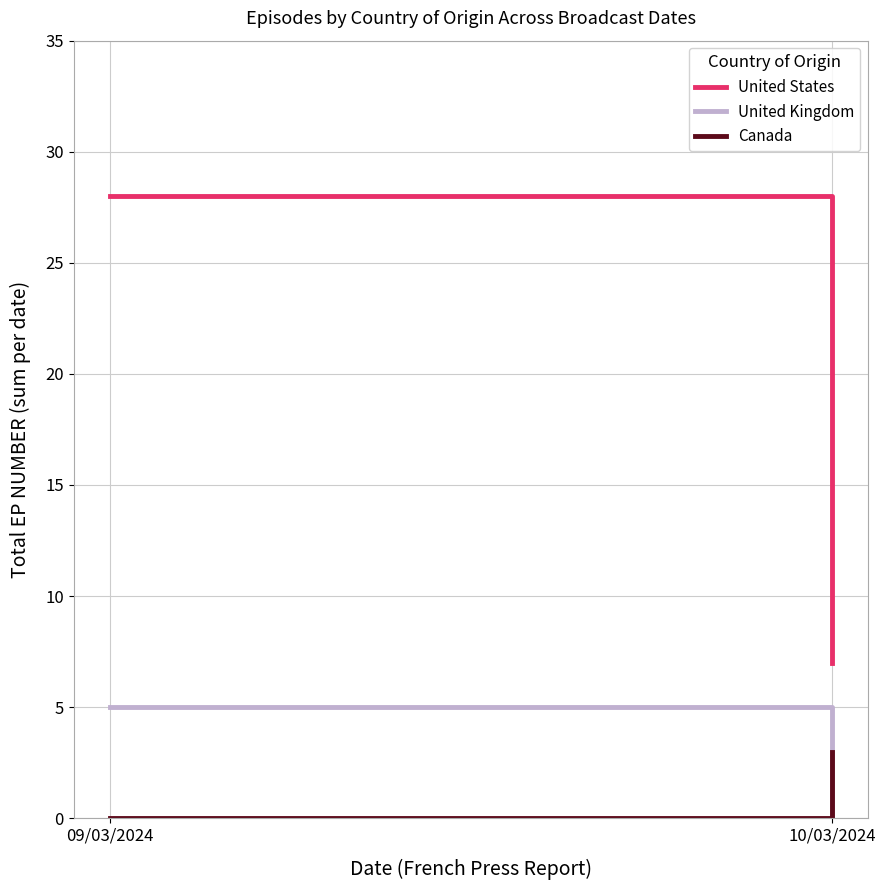

Count the number of categories in the chart.

2